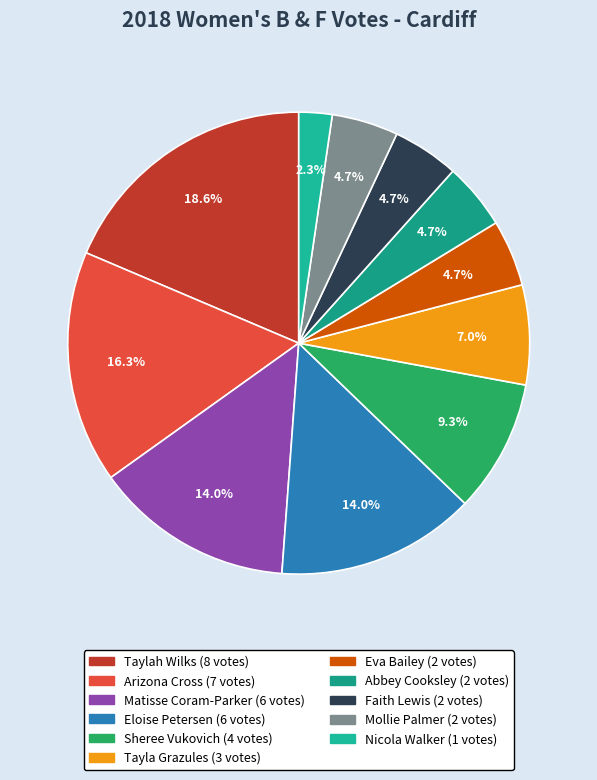

Count the number of slices in the pie.

11